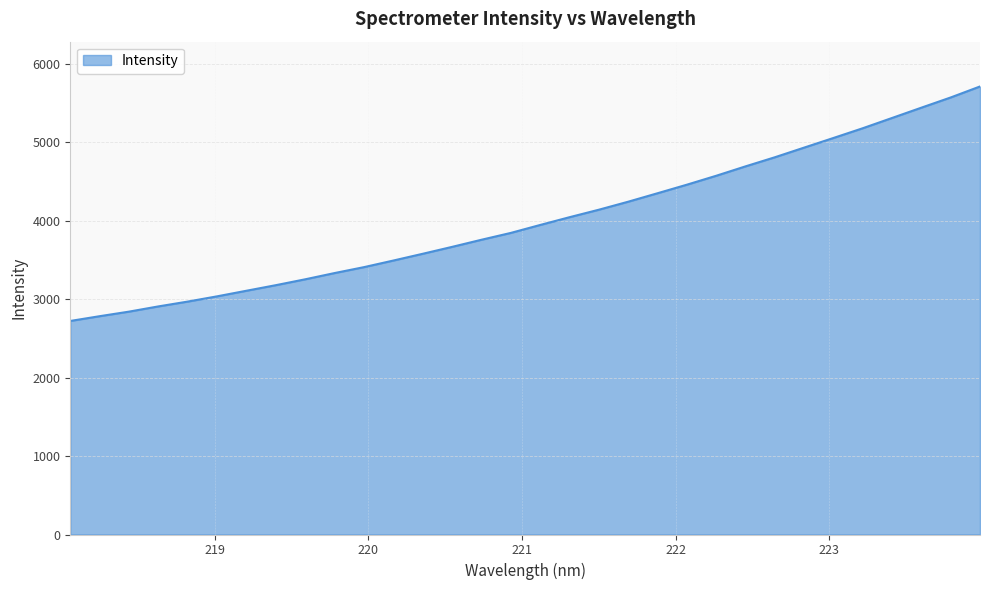

Does the chart display data point markers on the line(s)?

No